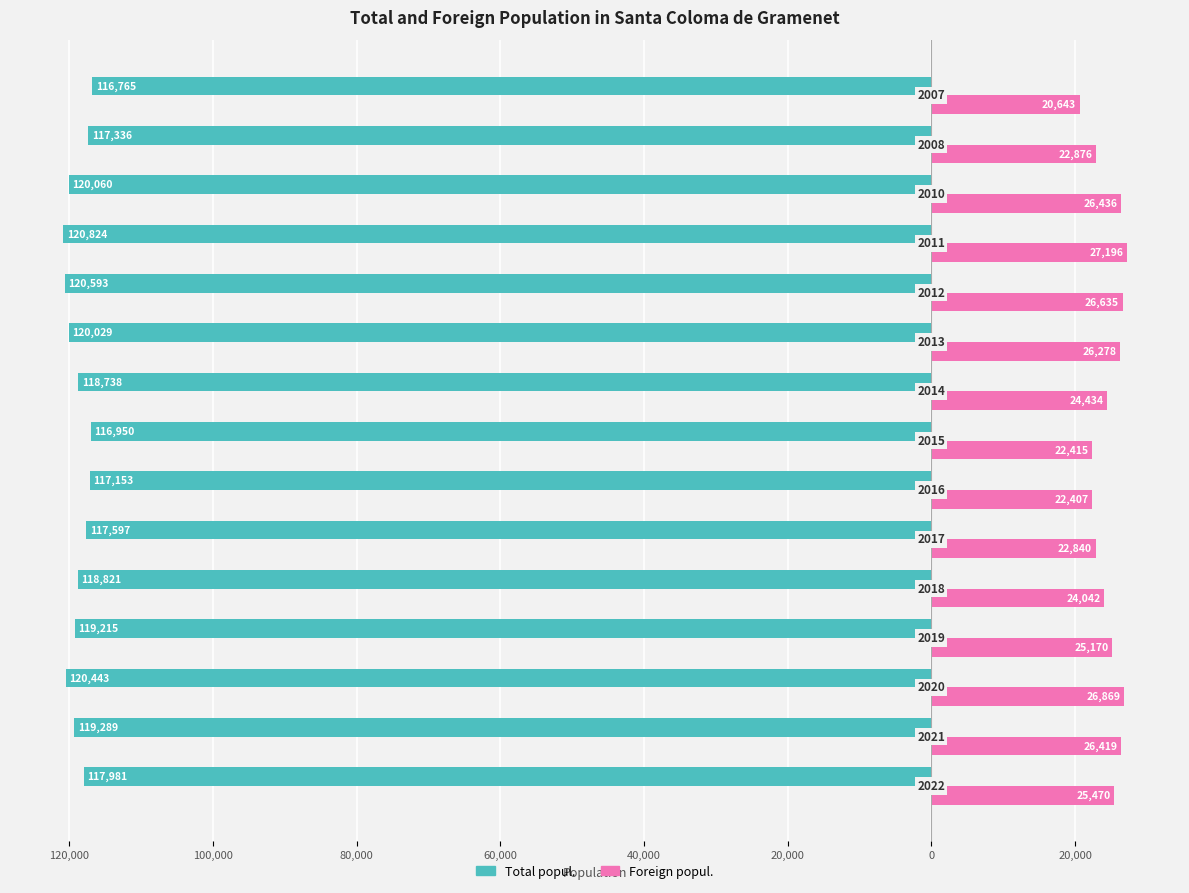

What are all the series names shown in the legend?

Total popul., Foreign popul.